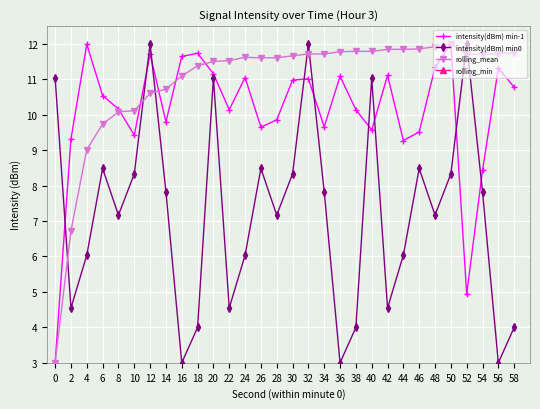

Which series has the largest range (max minus min)?

intensity(dBm) min-1